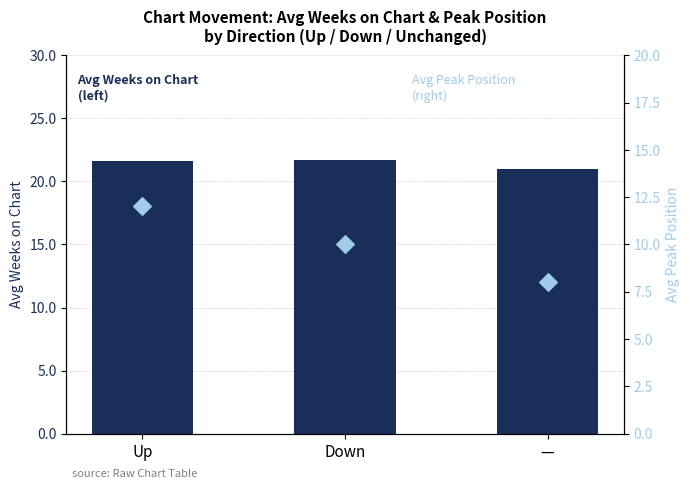

What are all the series names shown in the legend?

Avg Weeks on Chart (left), Avg Peak Position (right)